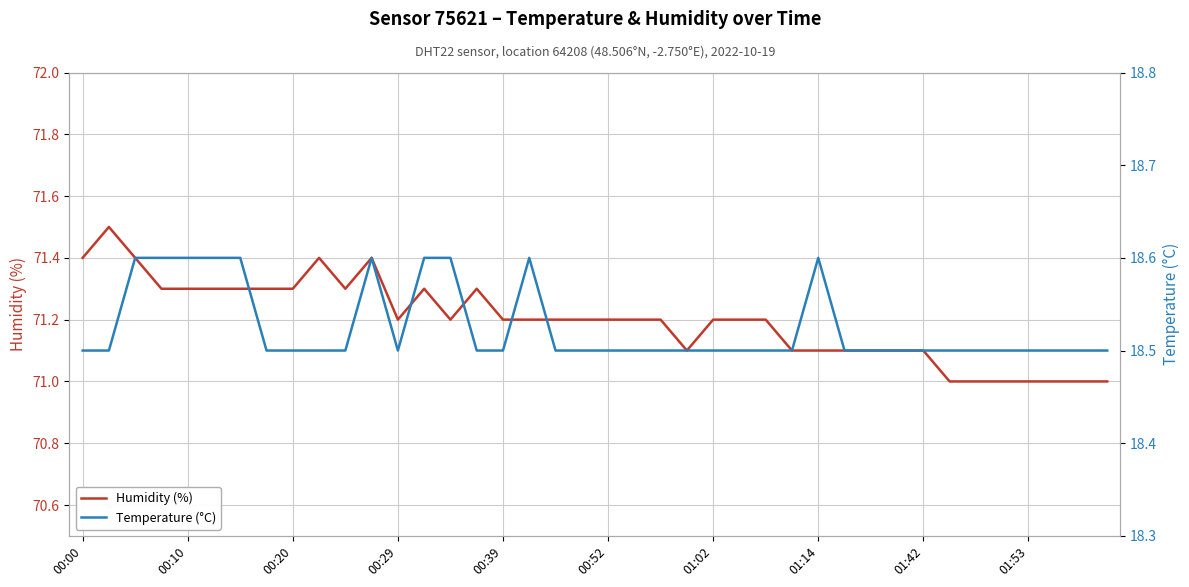

What is the maximum value for Humidity (%)?

71.5